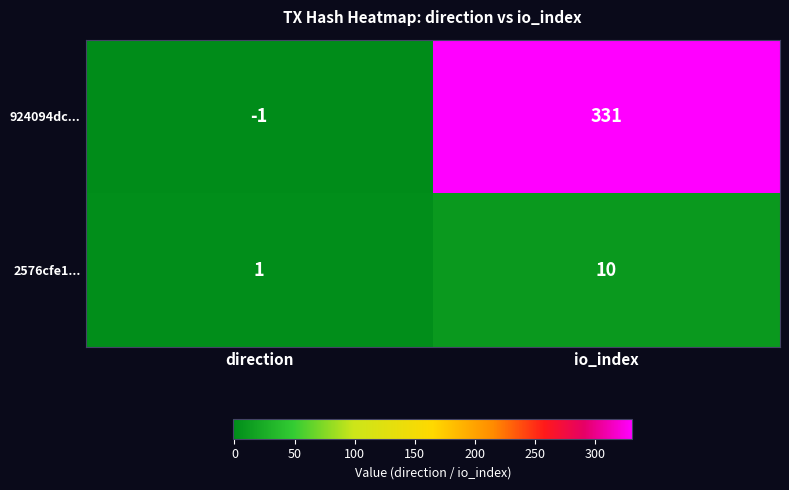

At which category is the sum across all series the highest?

io_index